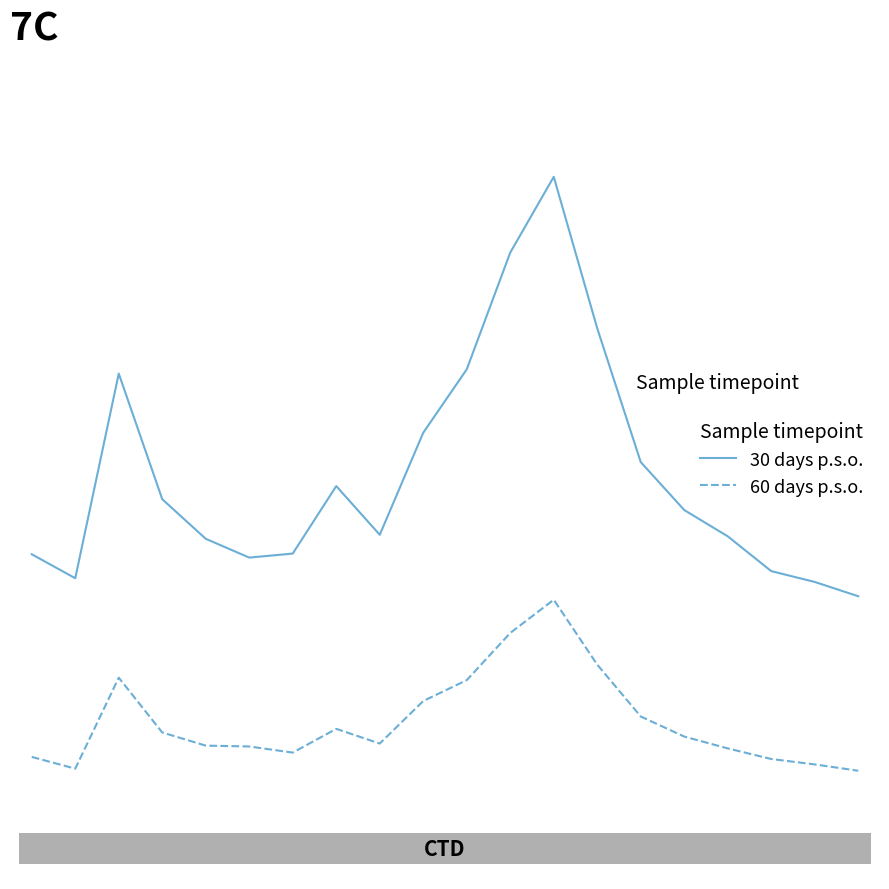

Reading left to right, list all the values displayed in this chart.

SDS_P1: 46.4	43.3	69.8	53.5	48.4	46.0	46.5	55.2	48.9	62.1	70.3	85.4	95.2	75.6	58.3	52.1	48.7	44.2	42.8	41.0
SDS_P2: 20.2	18.6	30.4	23.3	21.6	21.5	20.7	23.8	21.9	27.4	30.1	36.2	40.5	32.1	25.4	22.8	21.3	19.9	19.2	18.4